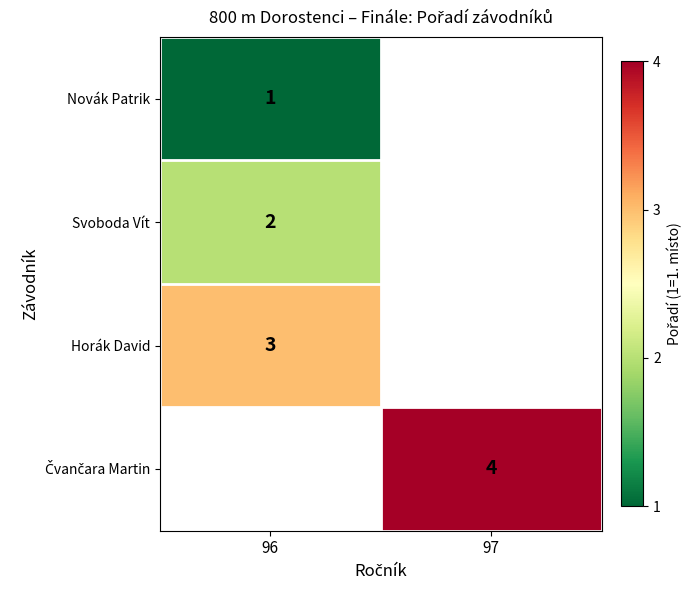

True or false: Horák David has a value of 4 at 96.

False